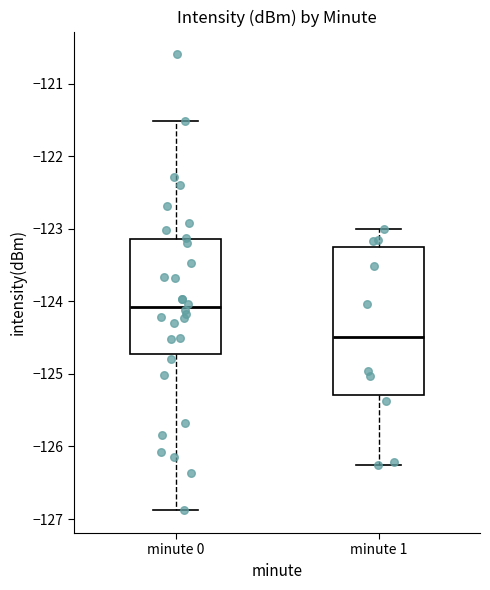

Where is the lower edge of the box for minute 1 on the y-axis? The values are not printed on the chart, so give them approximately, as read against the axis.

-125.3